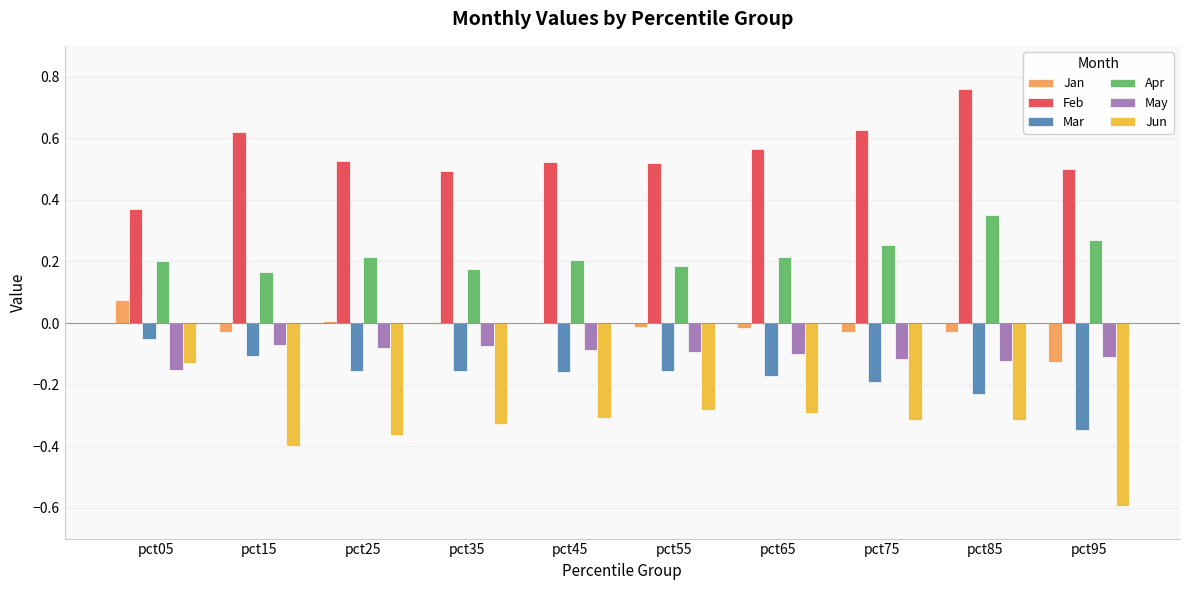

Which series has the widest spread of values?

Jun